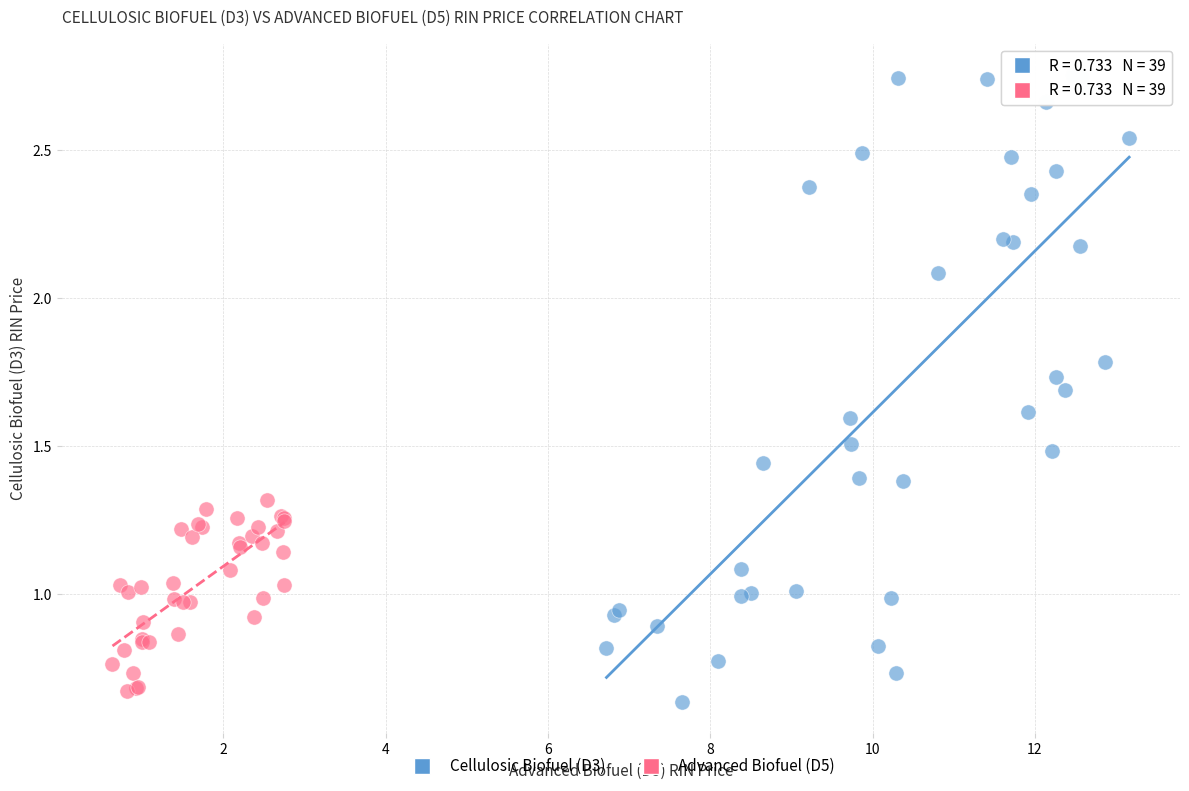

Which series reaches the maximum Y coordinate?

Cellulosic Biofuel (D3)